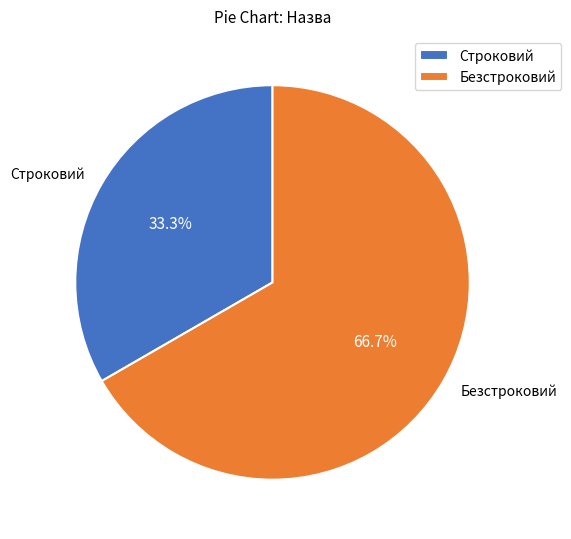

How many segments does this pie chart have?

2